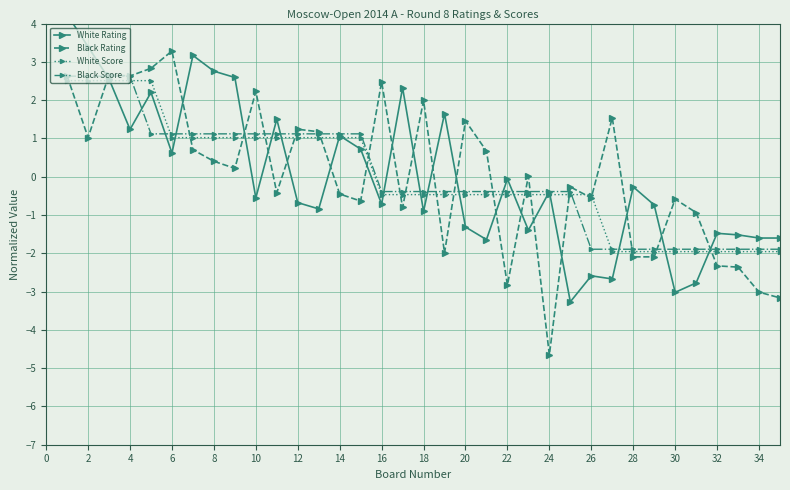

What is the value of the Black Score point at the 6th from the left?

1.1